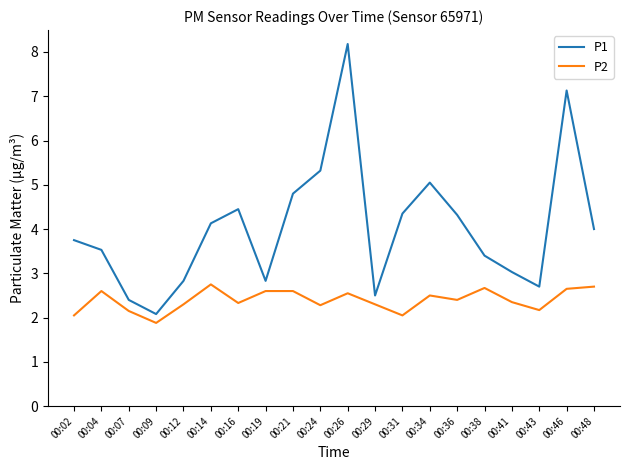

Rank the series by their maximum value, from lowest to highest.

P2, P1